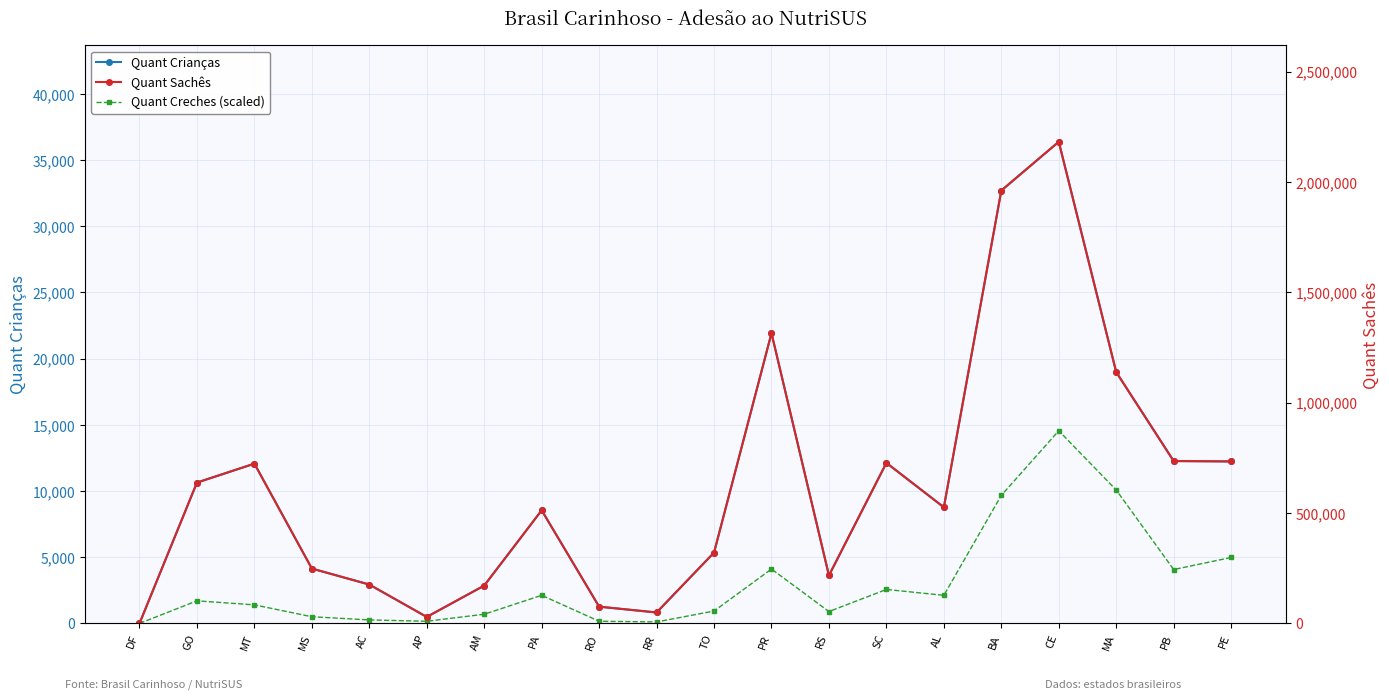

True or false: Quant Crianças and Quant Creches (scaled) intersect in this chart.

False